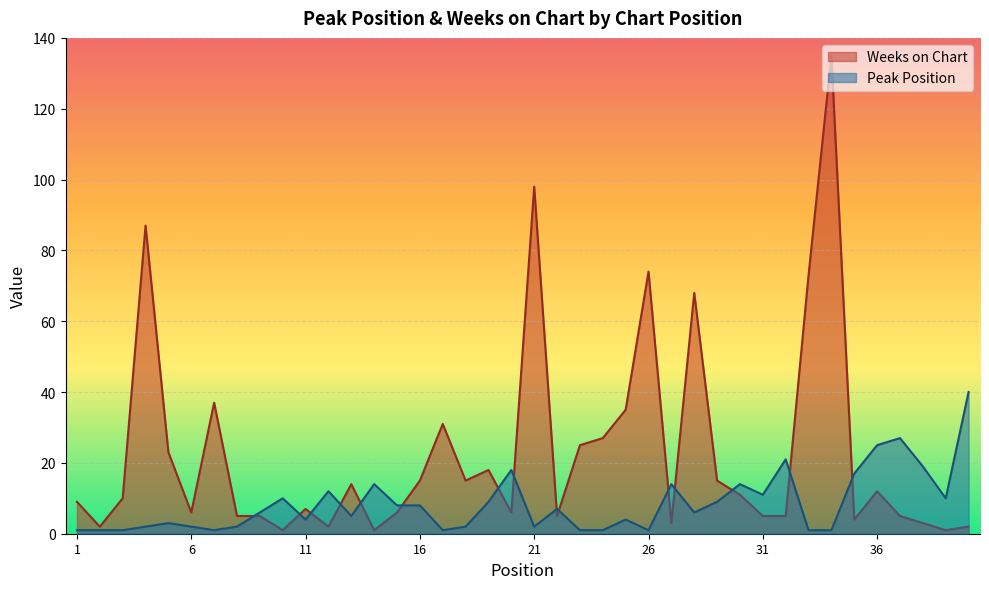

Reading right to left, what are all the values shown in this chart?

Peak Position: 40=40	39=10	38=19	37=27	36=25	35=17	34=1	33=1	32=21	31=11	30=14	29=9	28=6	27=14	26=1	25=4	24=1	23=1	22=7	21=2	20=18	19=9	18=2	17=1	16=8	15=8	14=14	13=5	12=12	11=4	10=10	9=6	8=2	7=1	6=2	5=3	4=2	3=1	2=1	1=1
Weeks on Chart: 40=2	39=1	38=3	37=5	36=12	35=4	34=135	33=73	32=5	31=5	30=11	29=15	28=68	27=3	26=74	25=35	24=27	23=25	22=5	21=98	20=6	19=18	18=15	17=31	16=15	15=6	14=1	13=14	12=2	11=7	10=1	9=5	8=5	7=37	6=6	5=23	4=87	3=10	2=2	1=9